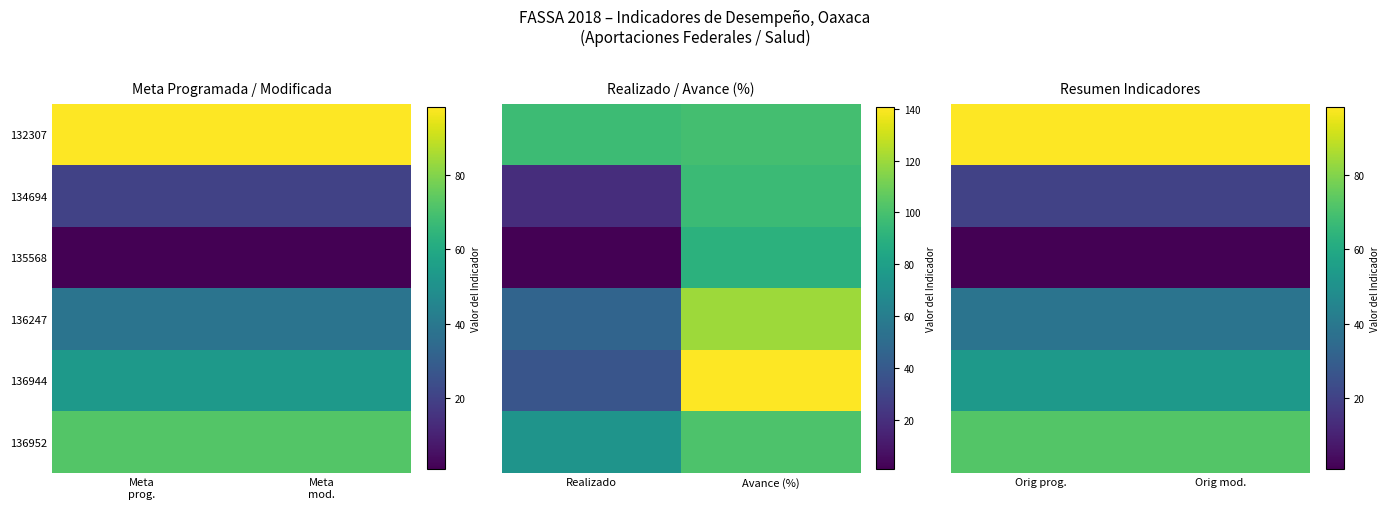

Count the number of data series in this chart.

6